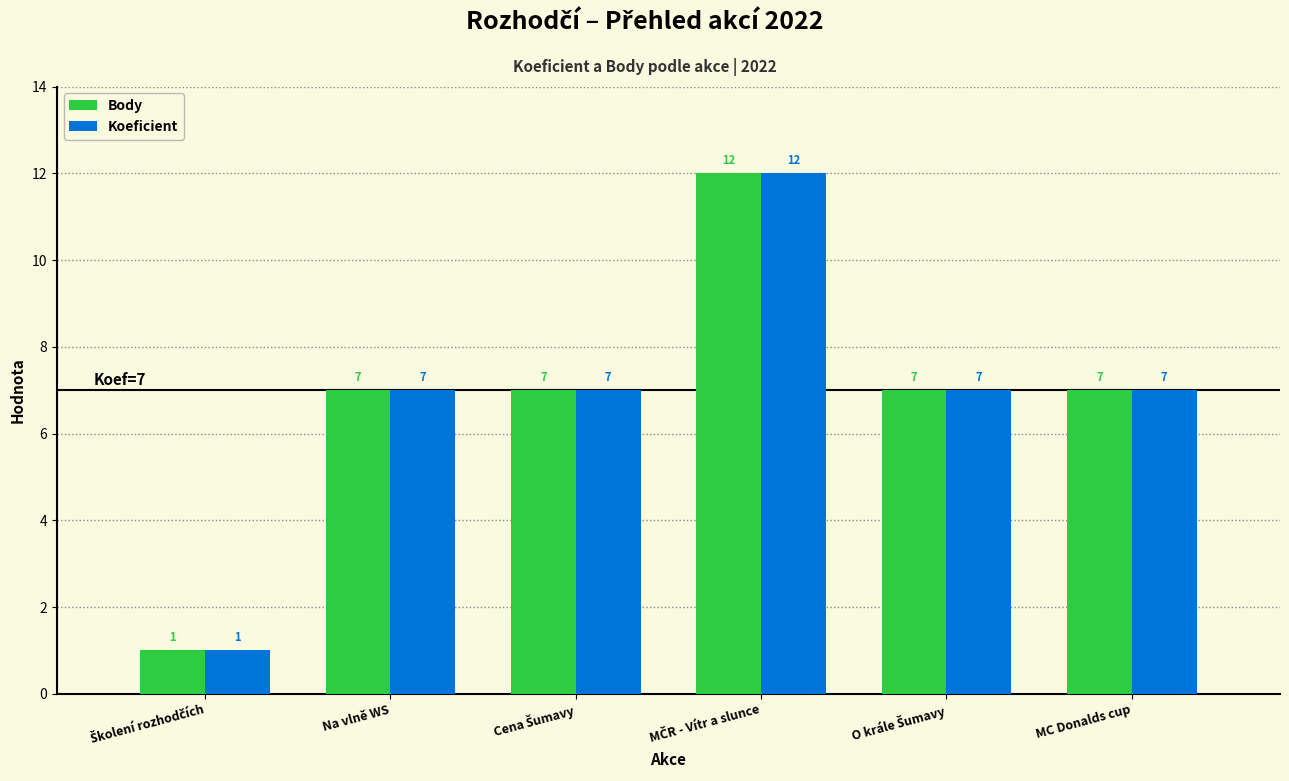

Reading right to left, what are all the values shown in this chart?

Body: 7	7	12	7	7	1
Koeficient: 7	7	12	7	7	1